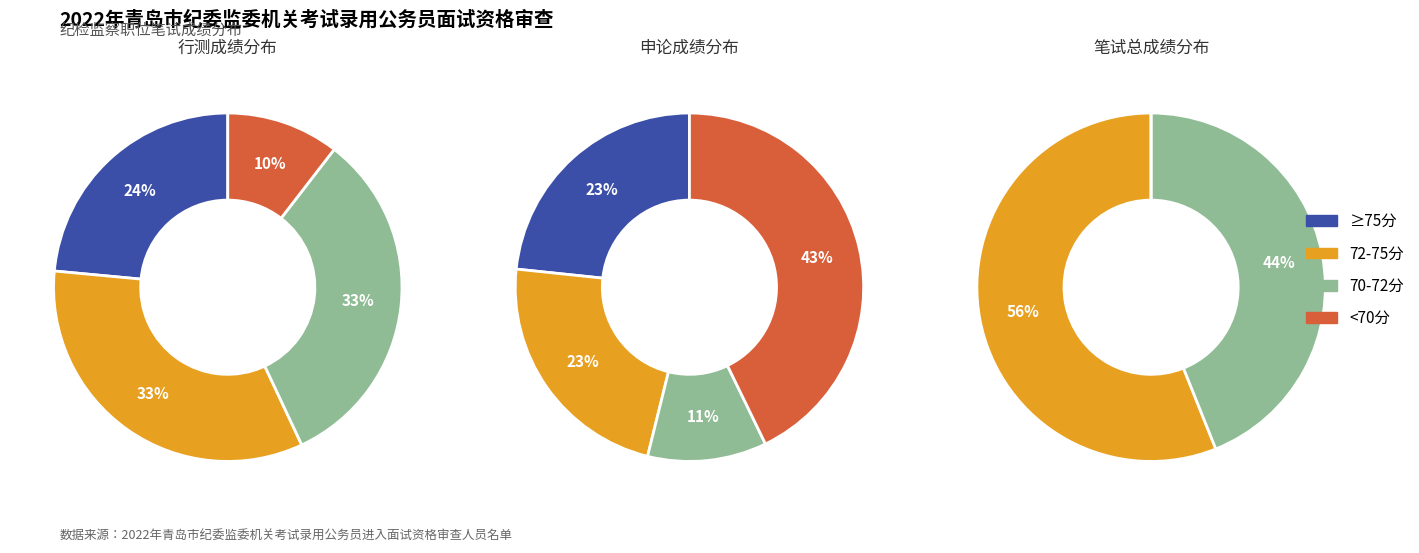

To the nearest percent, what portion does 3 represent?

11%